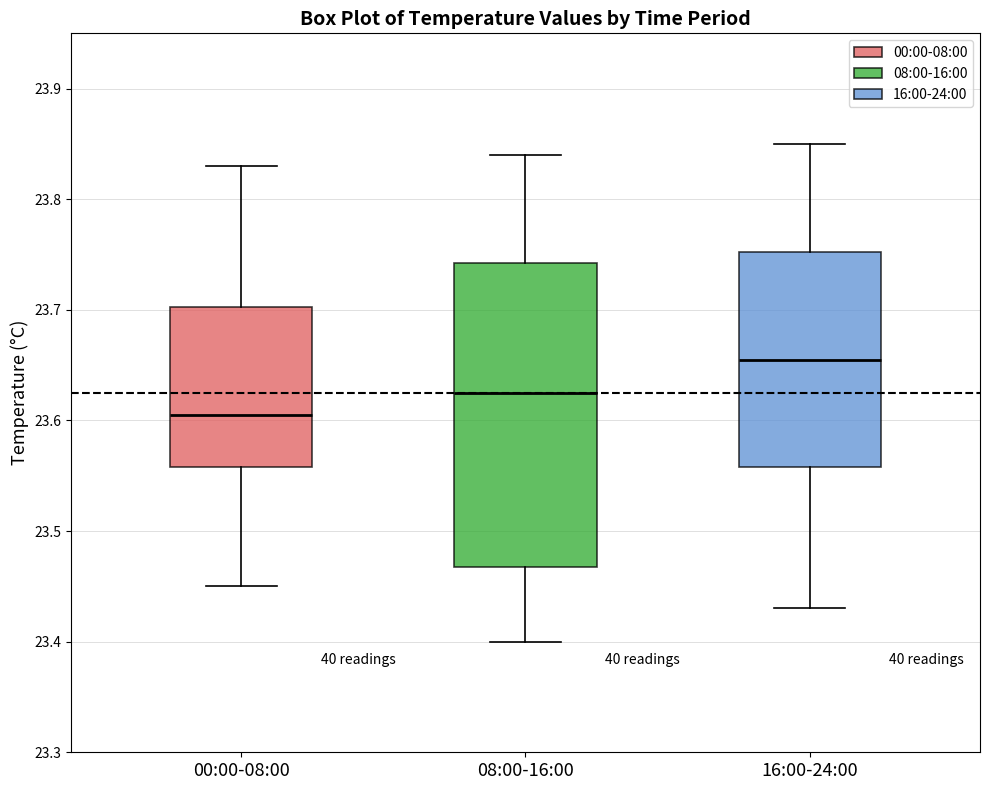

Reading left to right, transcribe this box plot: for each box, give where its median line is, the range the box spans, and where its two whiskers end, as read against the y-axis. The values are not printed on the chart, so give them approximately, as read against the axis.

00:00-08:00: median 23.61, box 23.56 to 23.70, whiskers 23.45 to 23.83
08:00-16:00: median 23.63, box 23.47 to 23.74, whiskers 23.40 to 23.84
16:00-24:00: median 23.66, box 23.56 to 23.75, whiskers 23.43 to 23.85